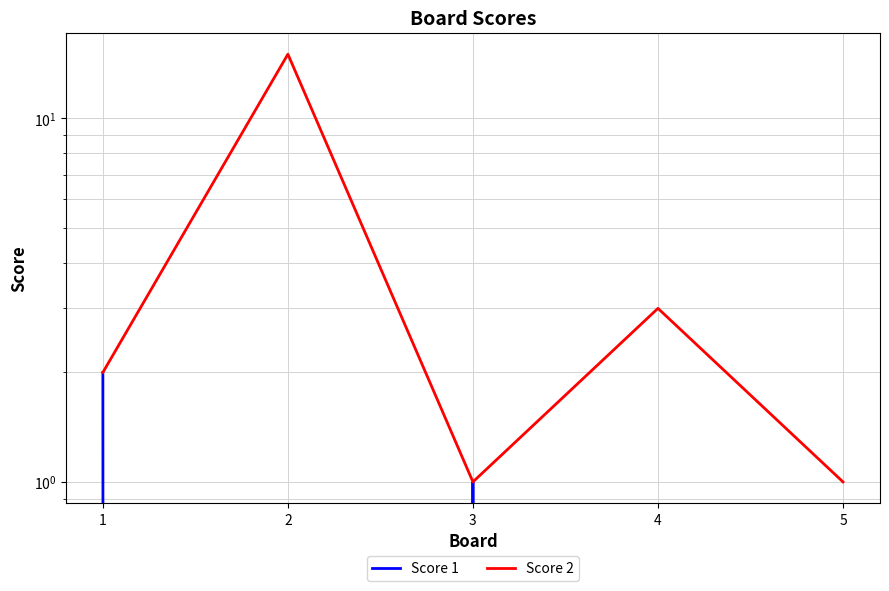

True or false: Score 2 has a value of 1 at 5.

True